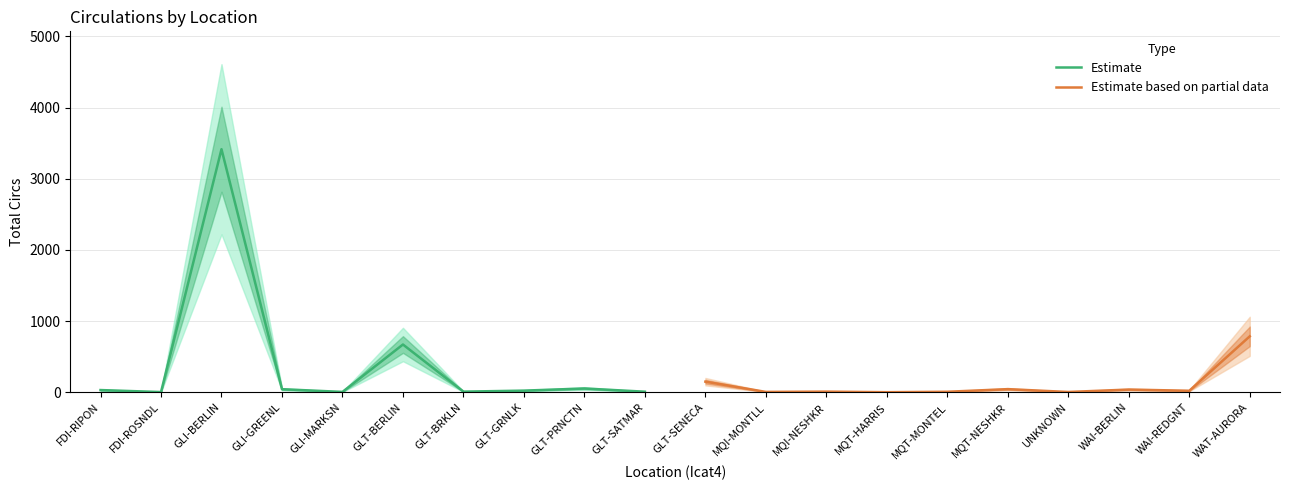

What is the maximum value for Estimate?

3415